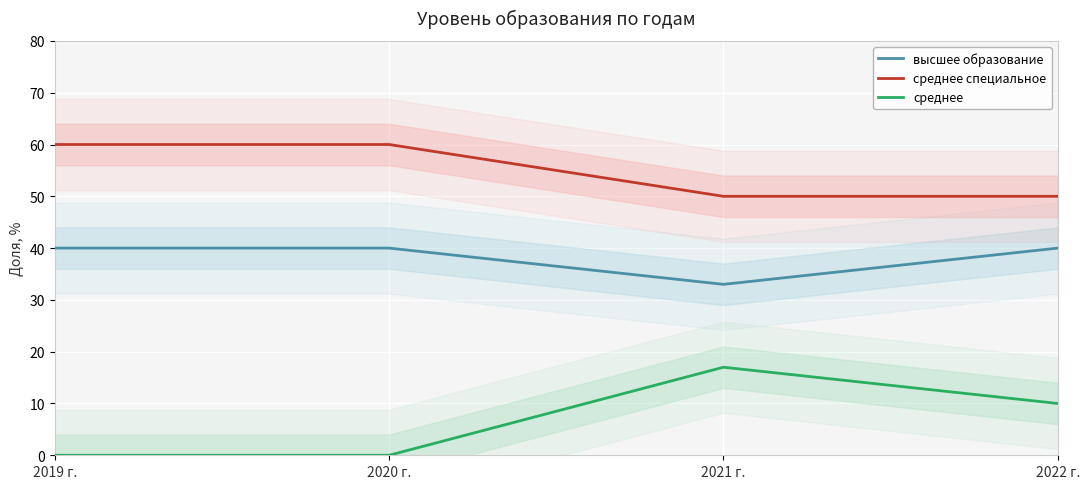

What is the difference between the высшее образование values at 2021 г. and 2019 г.?

7